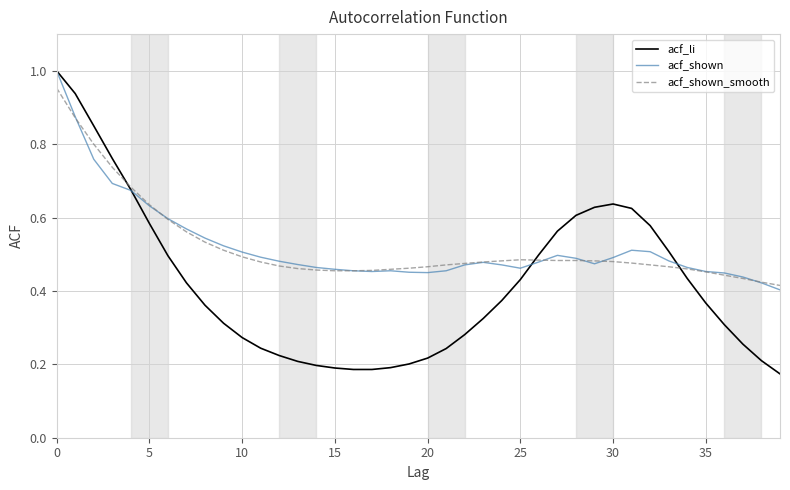

Which series has the largest range (max minus min)?

acf_li